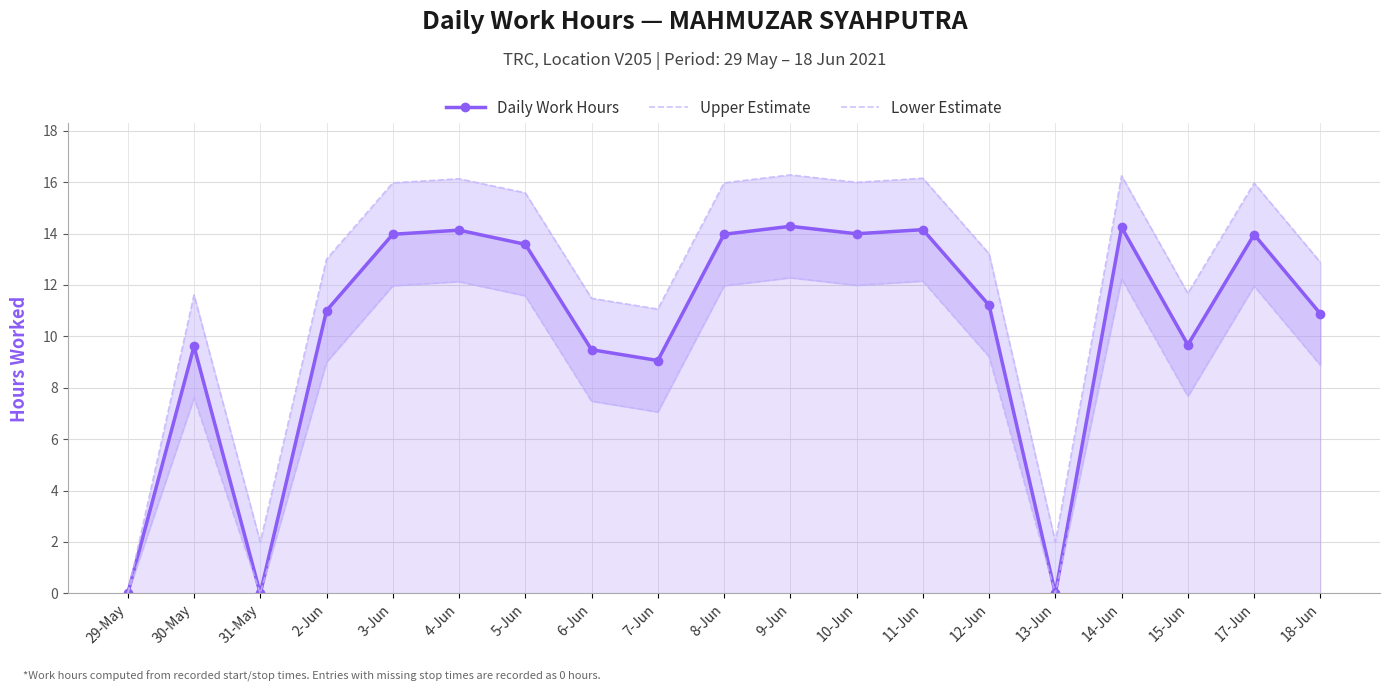

True or false: Upper Estimate and Lower Estimate intersect in this chart.

False